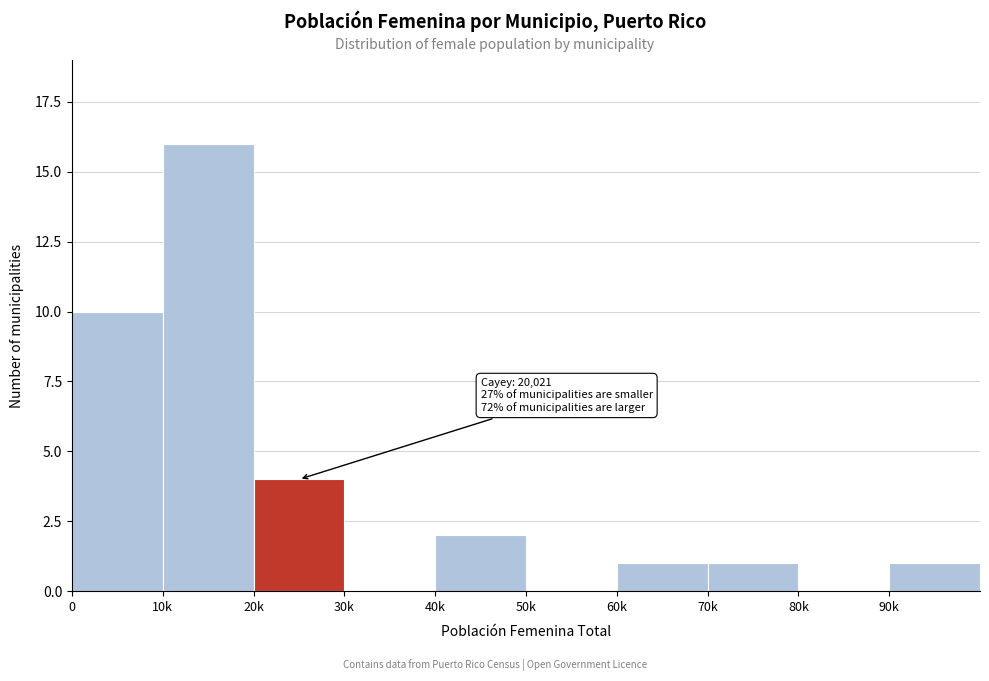

Reading left to right, extract all data points from this chart.

0=10	10k=16	20k=4	30k=0	40k=2	50k=0	60k=1	70k=1	80k=0	90k=1